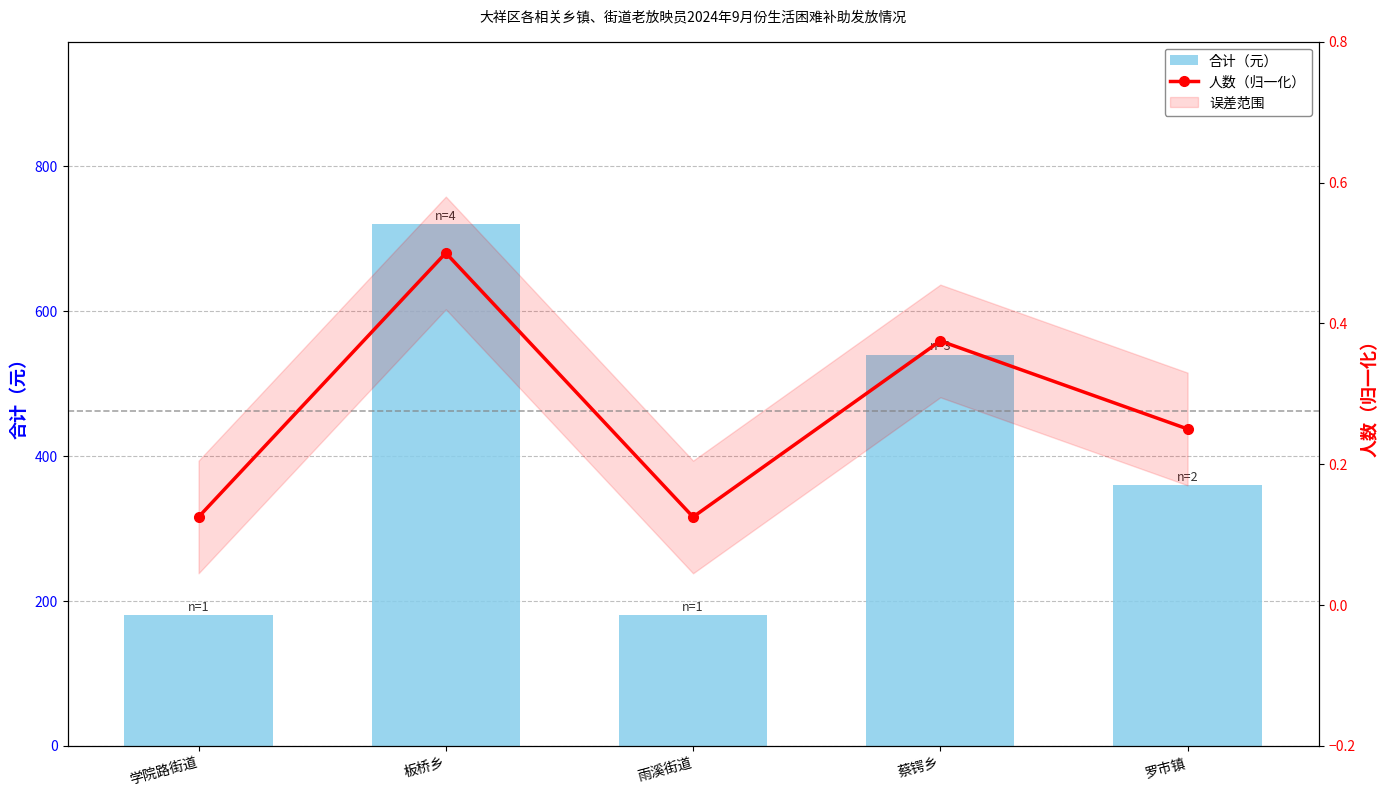

What is the difference between the 合计（元） values at 蔡锷乡 and 罗市镇?

180.0